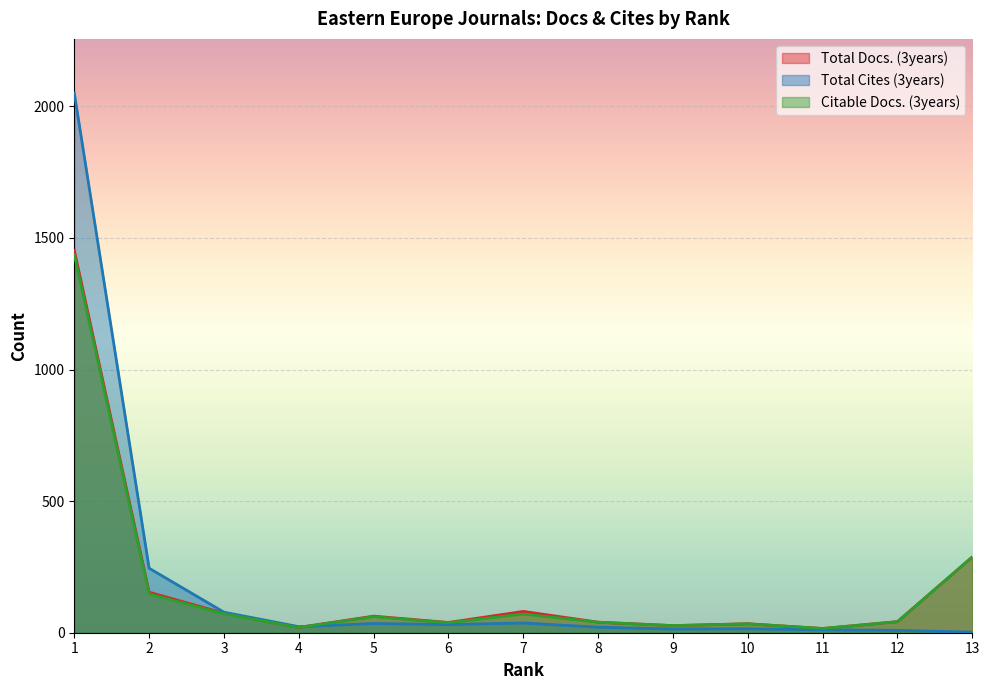

True or false: Citable Docs. (3years) and Total Docs. (3years) intersect in this chart.

False